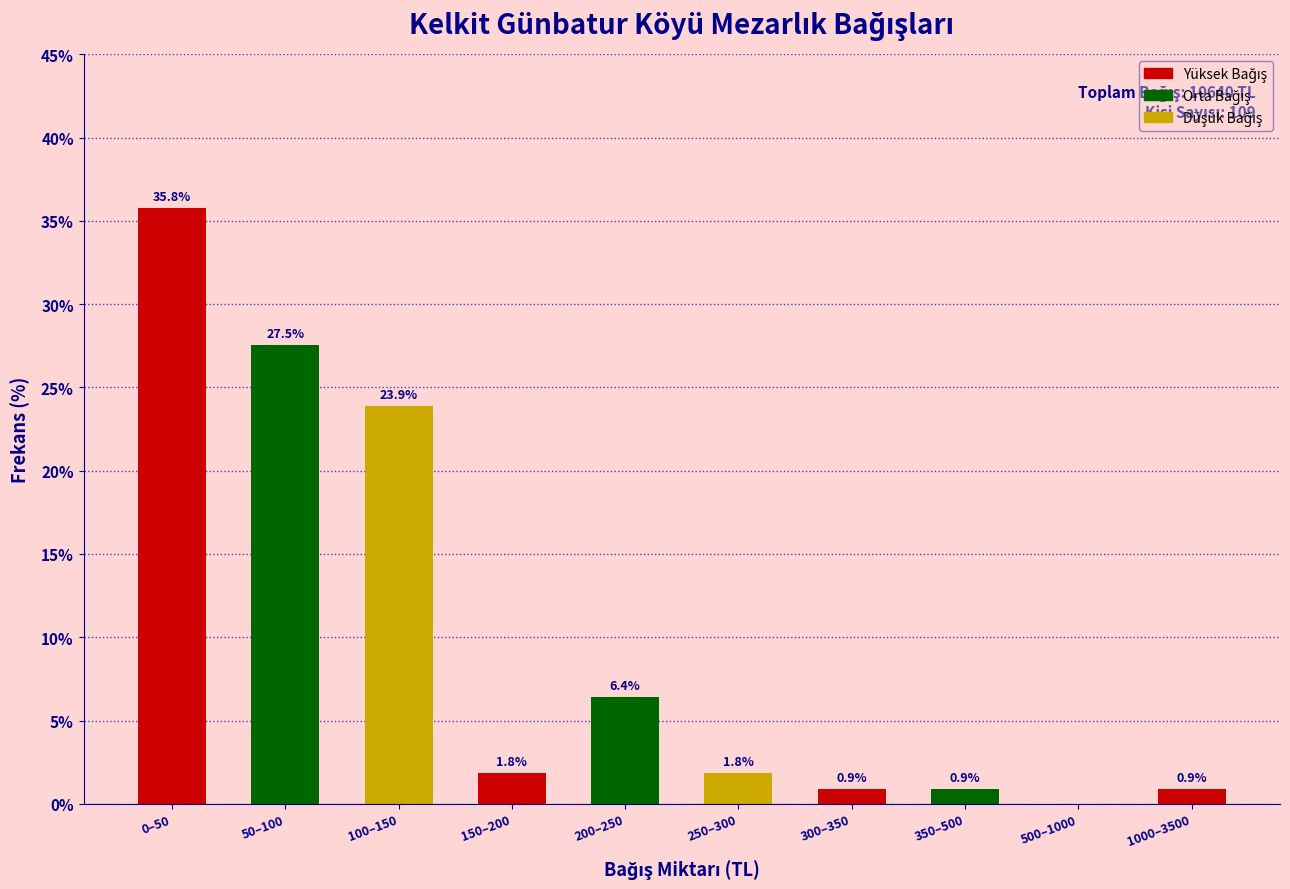

Reading left to right, list all the values displayed in this chart.

0–50=35.8	50–100=27.5	100–150=23.9	150–200=1.8	200–250=6.4	250–300=1.8	300–350=0.9	350–500=0.9	500–1000=0.0	1000–3500=0.9